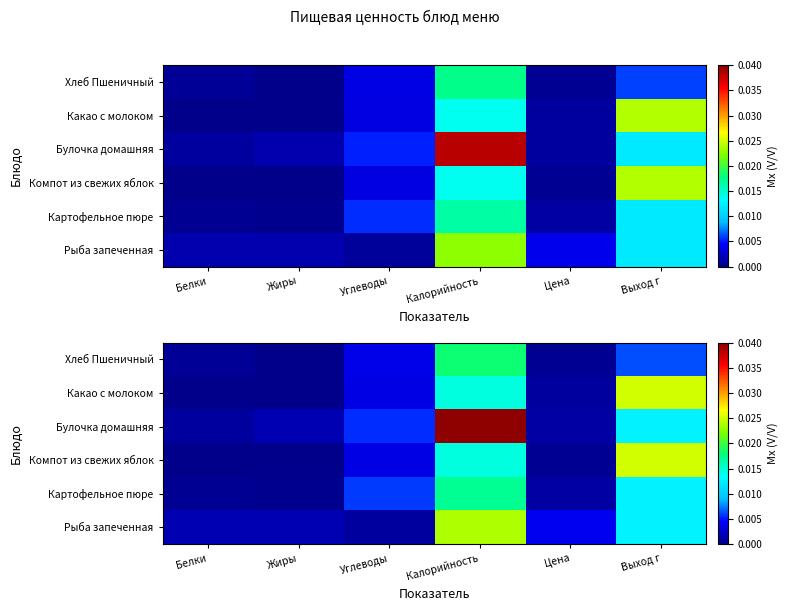

True or false: Хлеб Пшеничный has a value of 90.0 at Калорийность.

False